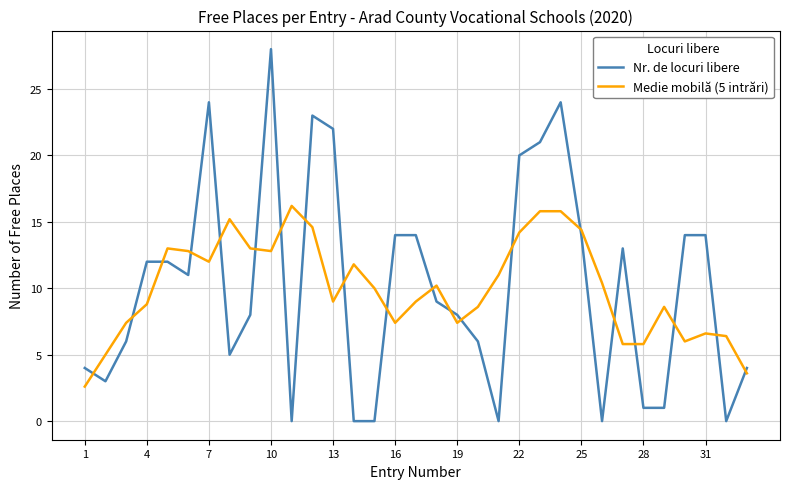

Which series has the largest range (max minus min)?

Nr. de locuri libere